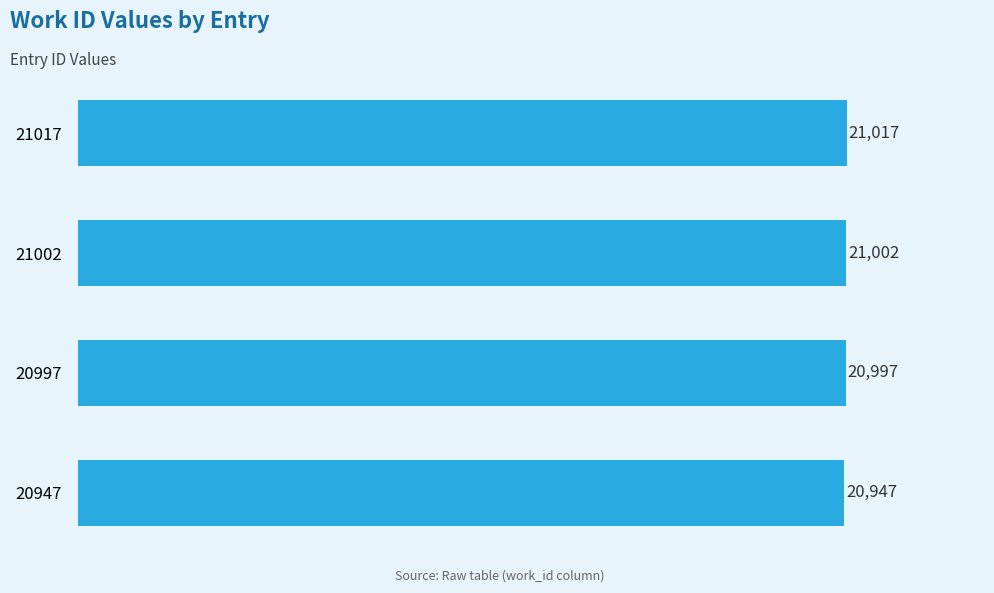

Reading top to bottom, list all the values displayed in this chart.

21017=21017	21002=21002	20997=20997	20947=20947